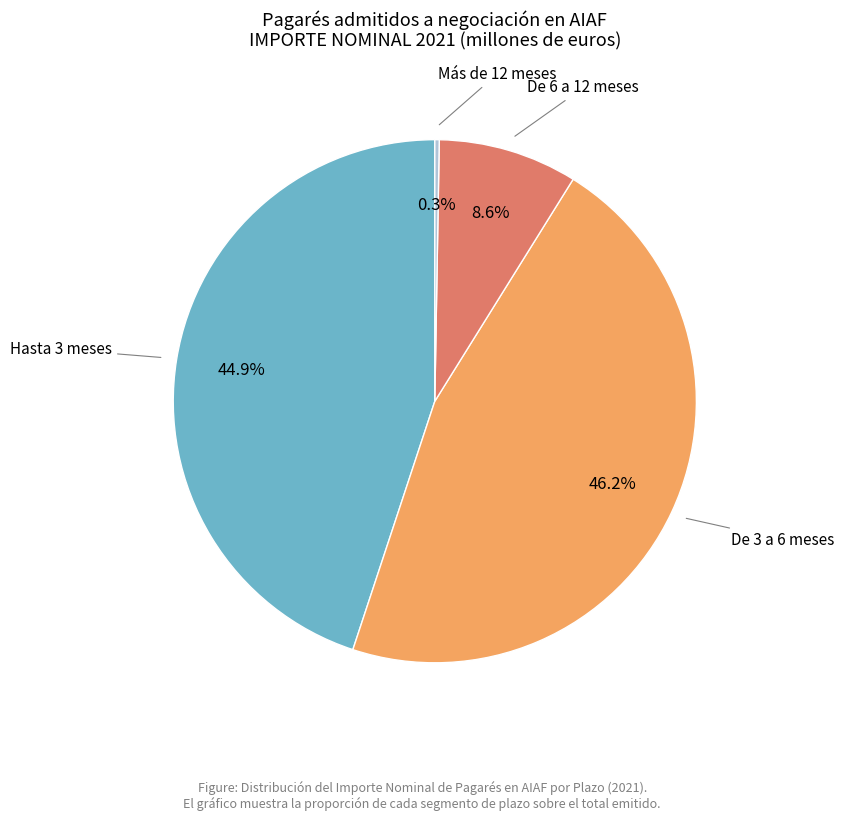

Is there any slice that represents more than half of the pie?

No